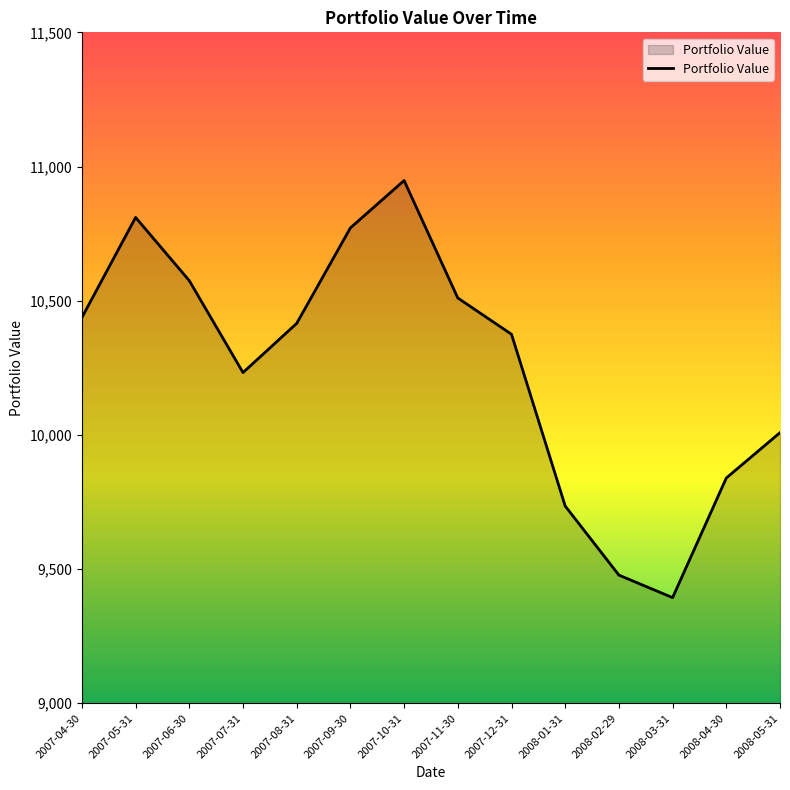

Read the value at 2007-09-30.

10771.2